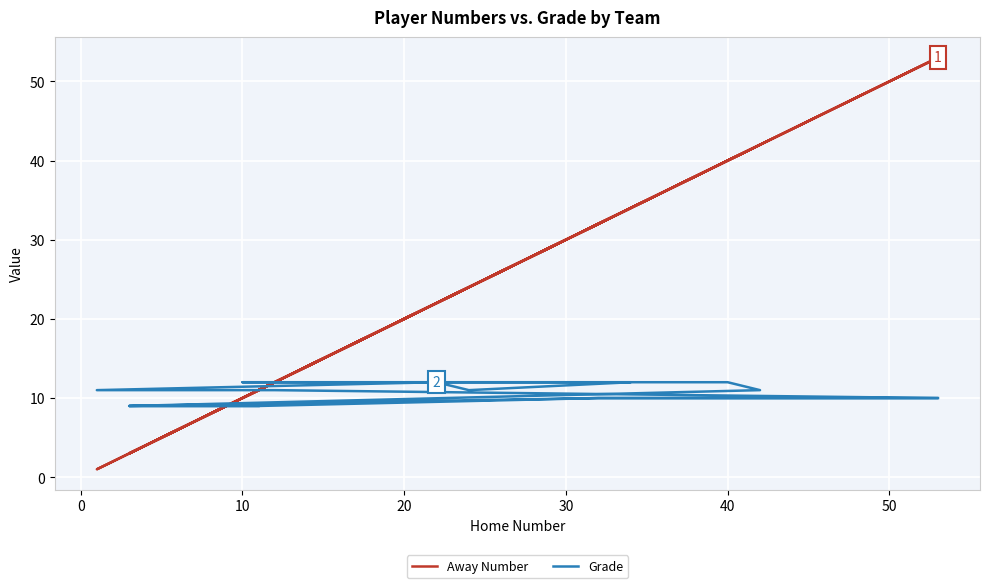

The value of Away Number at 10 is 5. True or false?

False